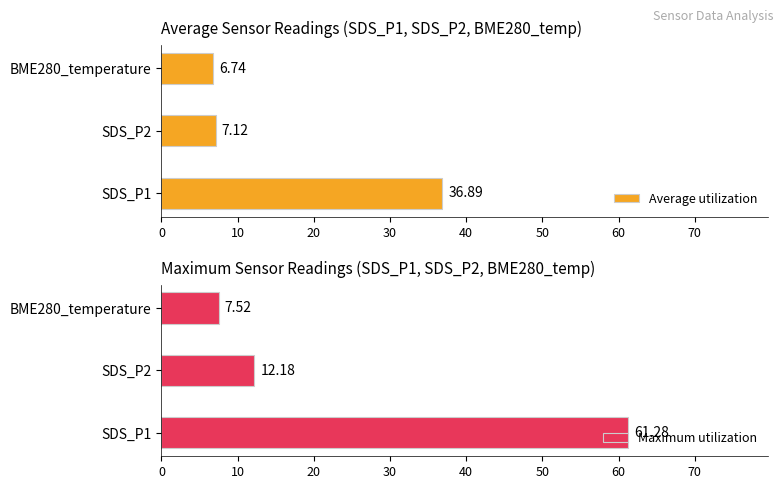

Which category has the lowest value in the Maximum utilization series?

BME280_temperature